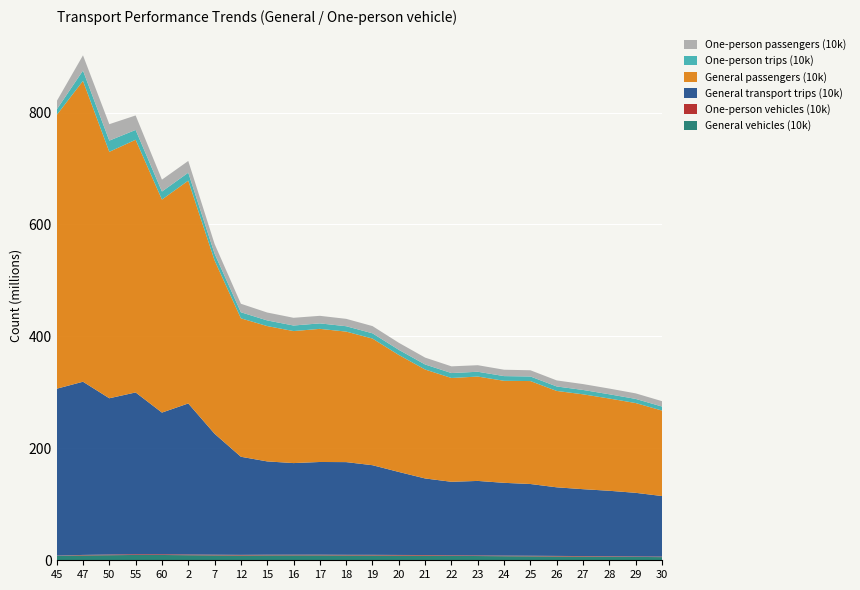

Reading left to right, what are all the values shown in this chart?

General vehicles (10k): 7926321	8668617	9077129	9497612	9458881	9075835	8752051	8481257	8767378	8801895	8812304	8609126	8568302	8379437	8260930	7816374	7592131	7288491	7068940	6809453	6564197	6276927	5976832	5684706
One-person vehicles (10k): 435567	901060	1196154	1280009	1267742	1269759	1229945	1204259	1181709	1194674	1200000	1180000	1160000	1140000	1120000	1080000	1060000	1040000	1020000	990000	960000	930000	900000	870000
General transport trips (10k): 298141571	309464590	279212605	289115521	253178034	269864001	216097563	175280459	166715792	163671809	165627935	165613121	160153572	148291772	136808508	131346223	133139602	130057846	128199478	122554562	119513967	116970602	113651587	108263008
General passengers (10k): 489054535	537603077	440341521	451519780	380646119	398164805	309728826	247373003	241822999	235868131	237847741	233205761	226267340	209028048	194651094	185485149	186471006	182291499	183932712	172223094	169497058	164821274	160416939	152686412
One-person trips (10k): 9796129	18376340	20043763	17524883	14324806	14192659	12077604	10819254	10085696	9946608	9800000	9600000	9400000	9200000	9000000	8800000	8600000	8400000	8200000	8000000	7800000	7600000	7400000	7200000
One-person passengers (10k): 14905478	27225823	29336202	25883817	21217144	20958906	17332103	15199455	14119809	13792064	13500000	13200000	12900000	12600000	12300000	12000000	11700000	11400000	11100000	10800000	10500000	10200000	9900000	9600000